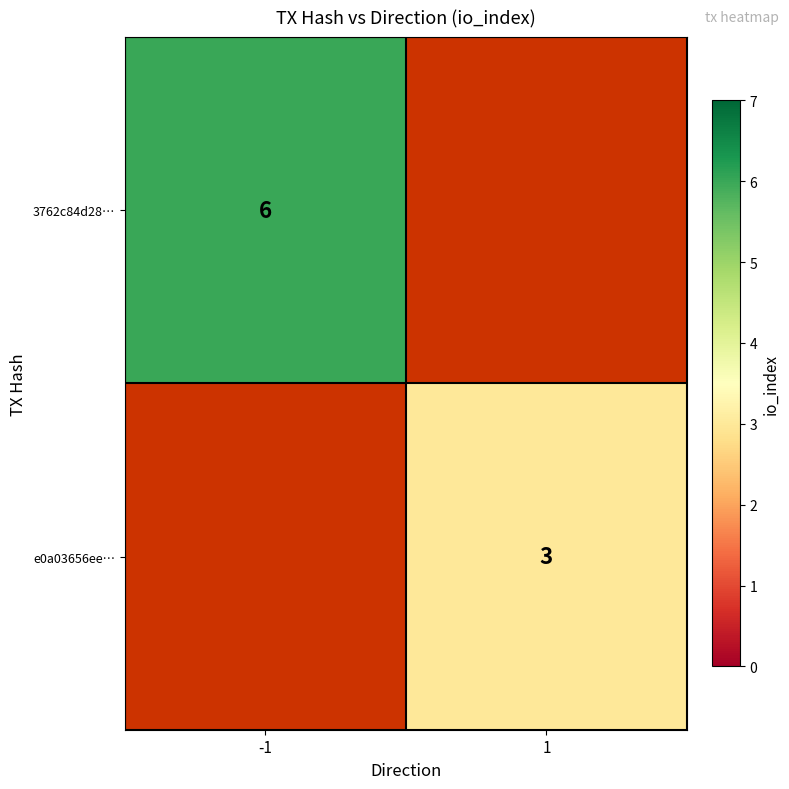

Is the value of e0a03656ee… at 1 greater than the value of 3762c84d28… at -1?

No